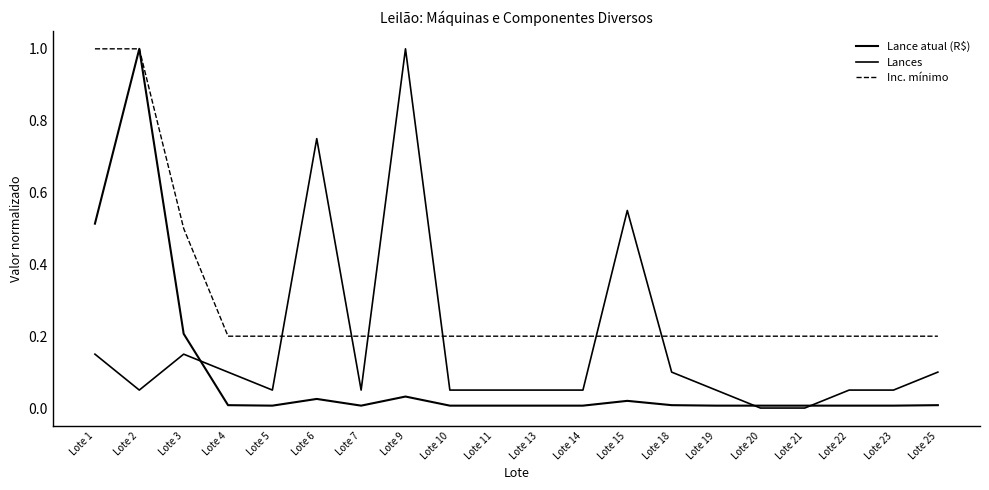

How many lines are shown in the chart?

3